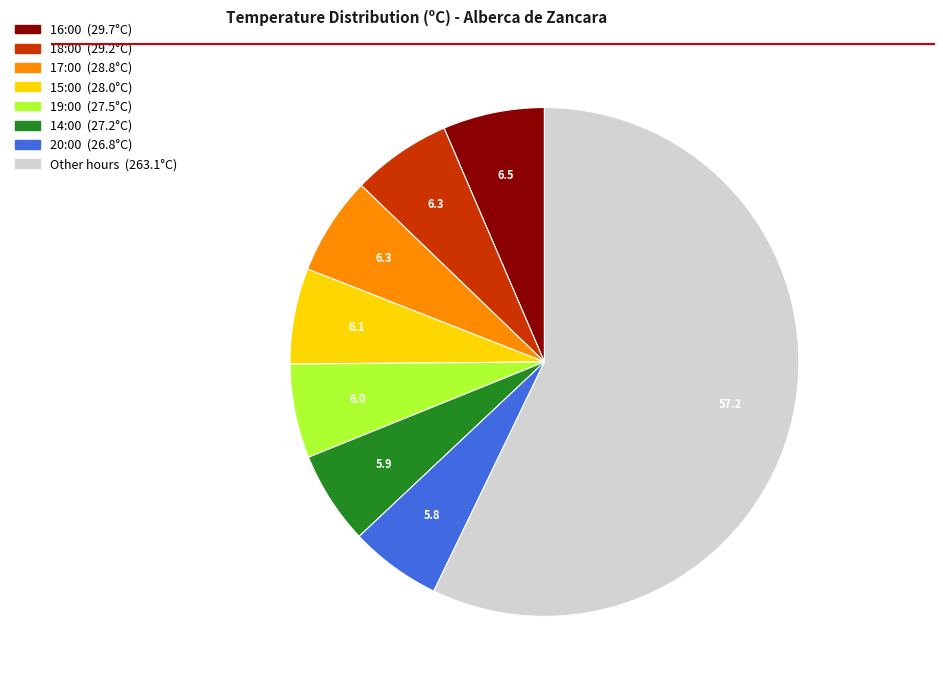

Count the number of slices in the pie.

8